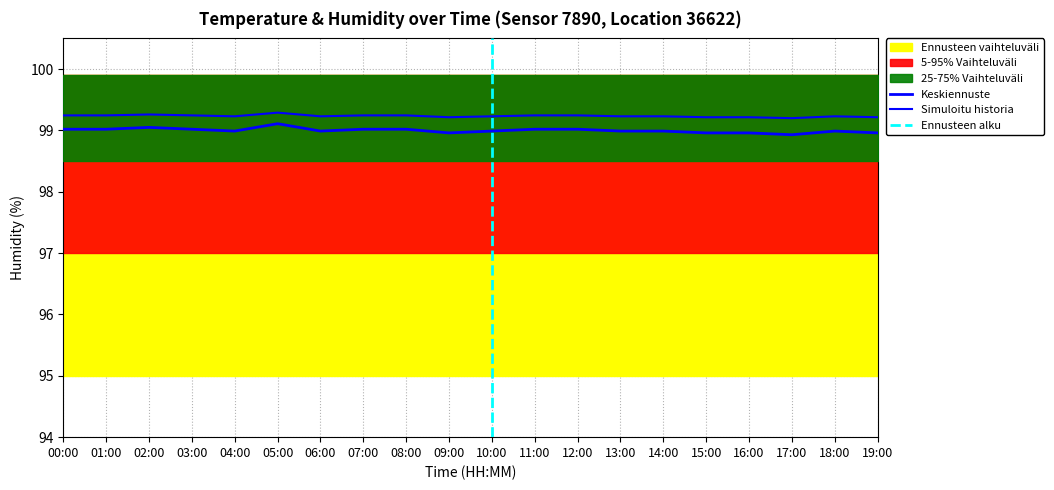

True or false: temperature has a value of -4.6 at 14:00.

False